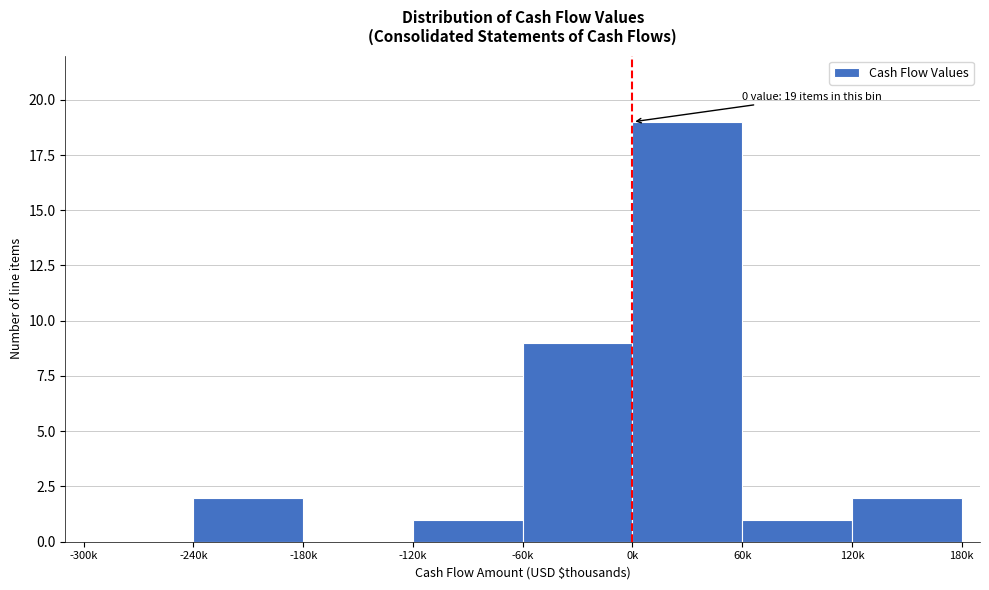

Reading left to right, transcribe all the data shown in this chart.

-300k=0	-240k=2	-180k=0	-120k=1	-60k=9	0k=19	60k=1	120k=2